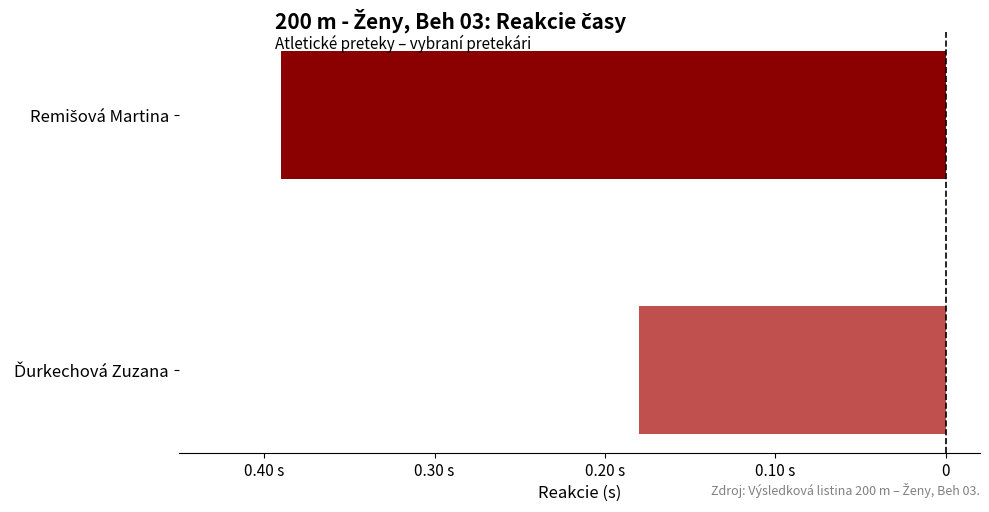

Are the bars horizontal?

Yes